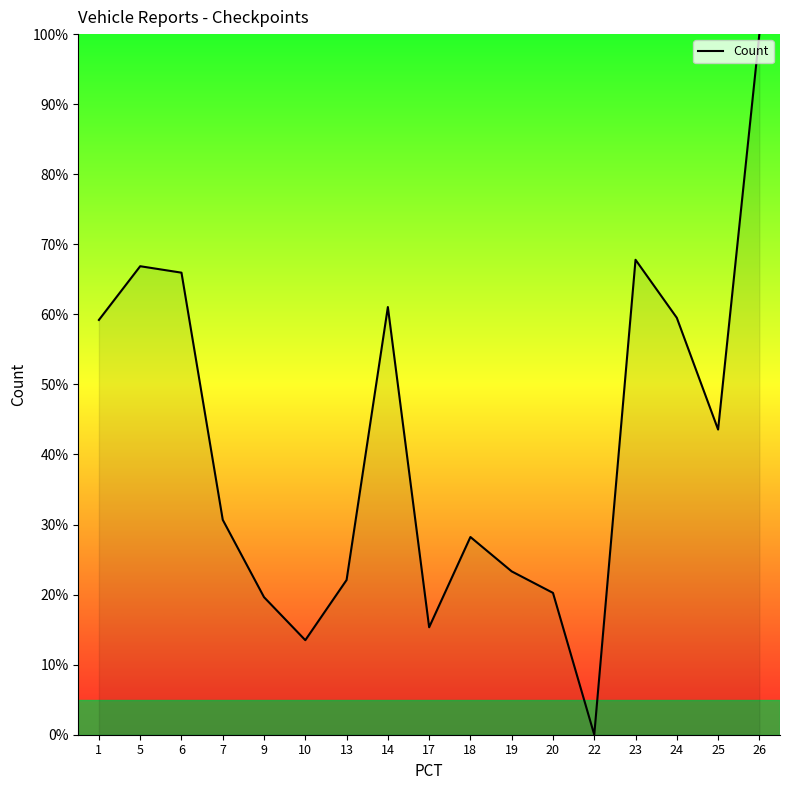

Does the chart display data point markers on the line(s)?

No